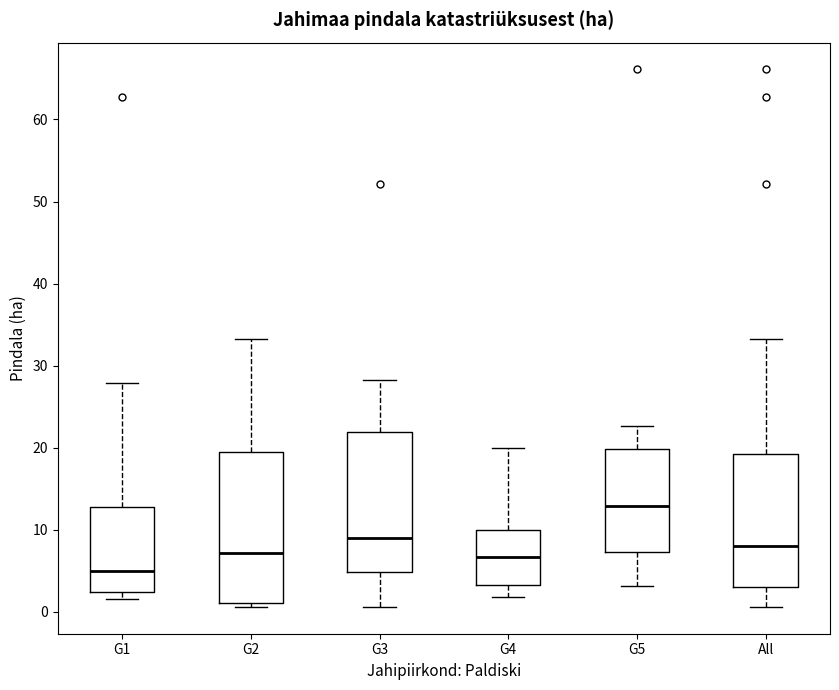

Which box is the tallest, from its lower edge to its upper edge?

G2